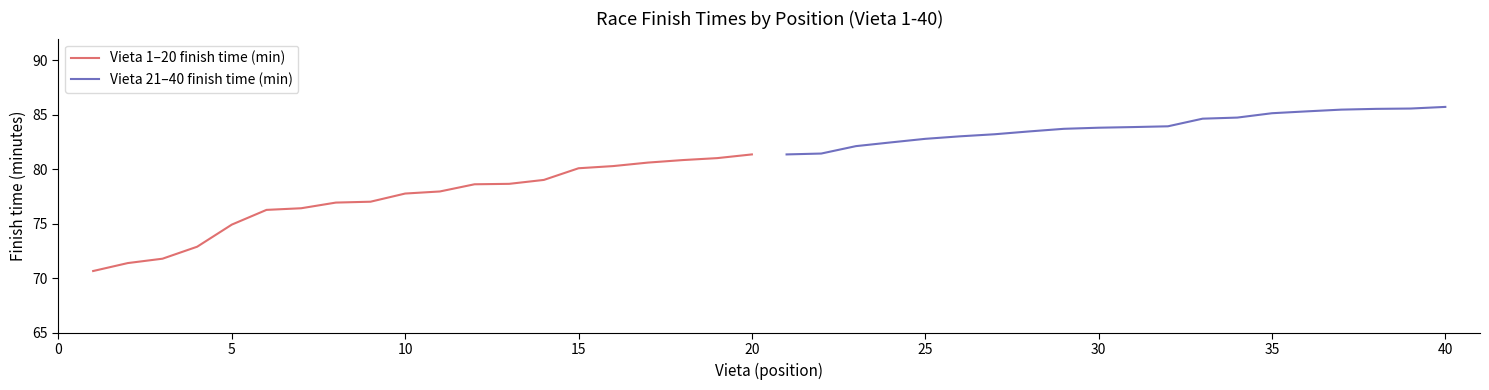

True or false: Vieta 21–40 finish time (min) and Vieta 1–20 finish time (min) intersect in this chart.

False